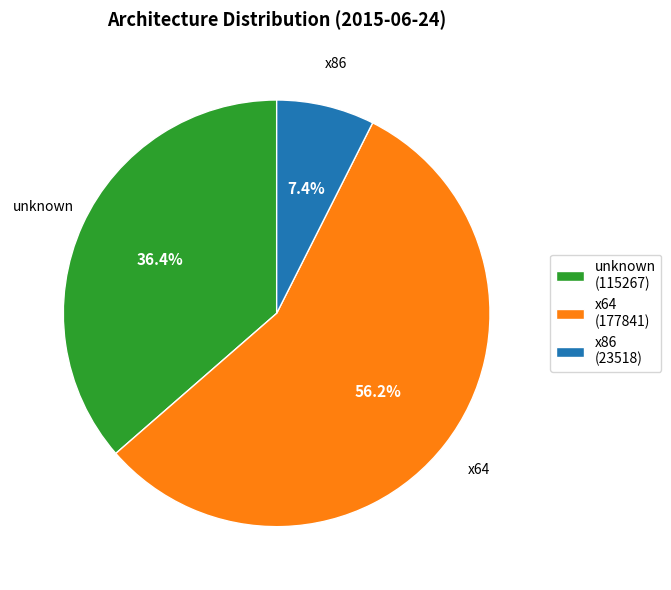

How many slices are in this pie chart?

3